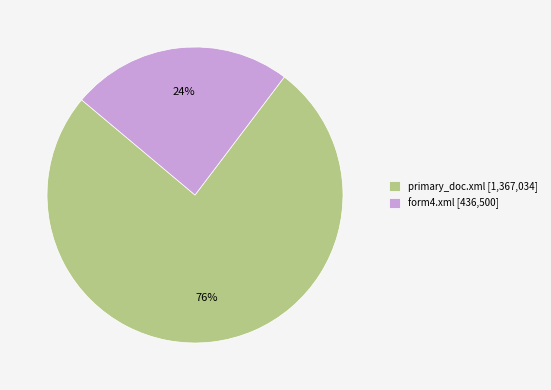

True or false: primary_doc.xml [1,367,034] accounts for 63% of the total.

False